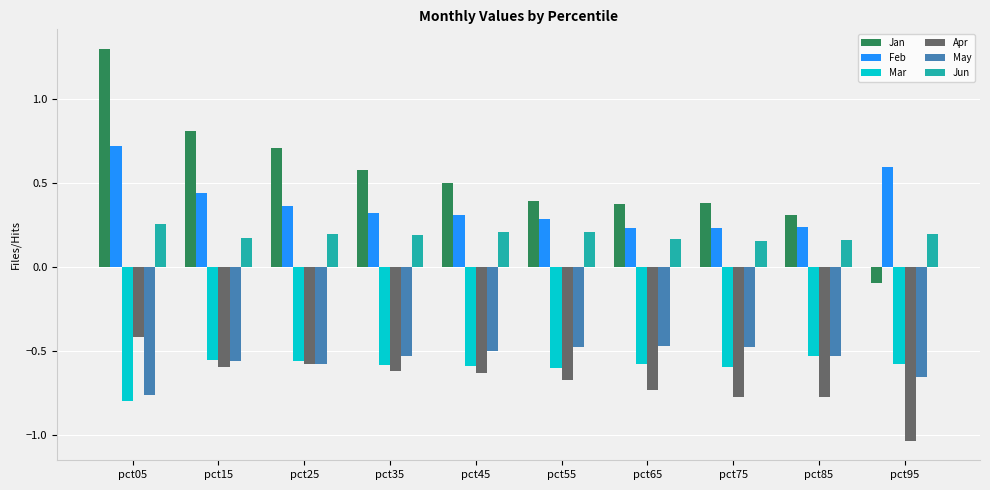

List the series in order of their peak value, lowest first.

Mar, May, Apr, Jun, Feb, Jan